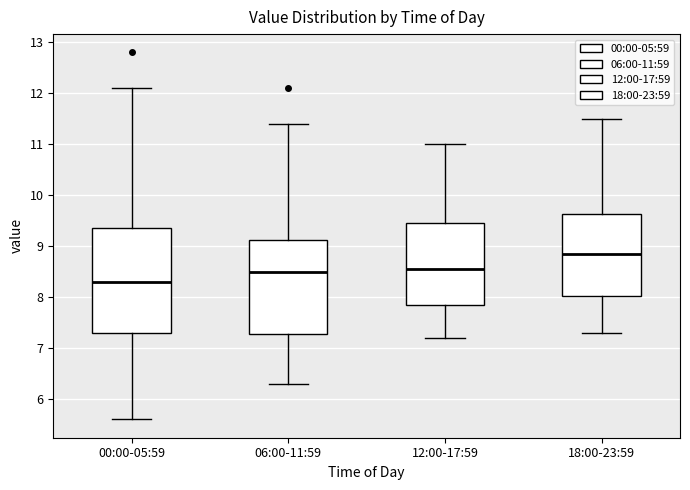

Reading left to right, transcribe this box plot: for each box, give where its median line is, the range the box spans, and where its two whiskers end, as read against the y-axis. The values are not printed on the chart, so give them approximately, as read against the axis.

00:00-05:59: median 8.3, box 7.3 to 9.4, whiskers 5.6 to 12.1
06:00-11:59: median 8.5, box 7.3 to 9.1, whiskers 6.3 to 11.4
12:00-17:59: median 8.6, box 7.9 to 9.5, whiskers 7.2 to 11.0
18:00-23:59: median 8.9, box 8.0 to 9.6, whiskers 7.3 to 11.5